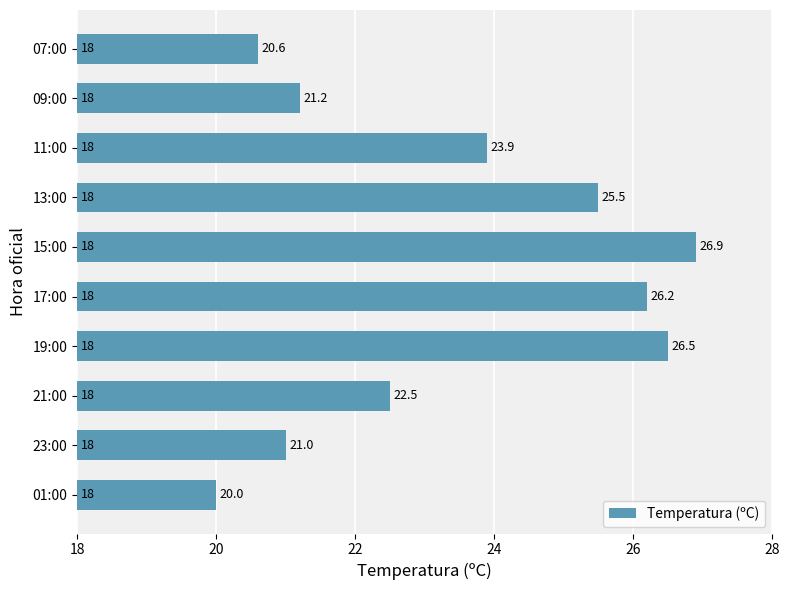

Between 19:00 and 11:00, which is larger?

19:00